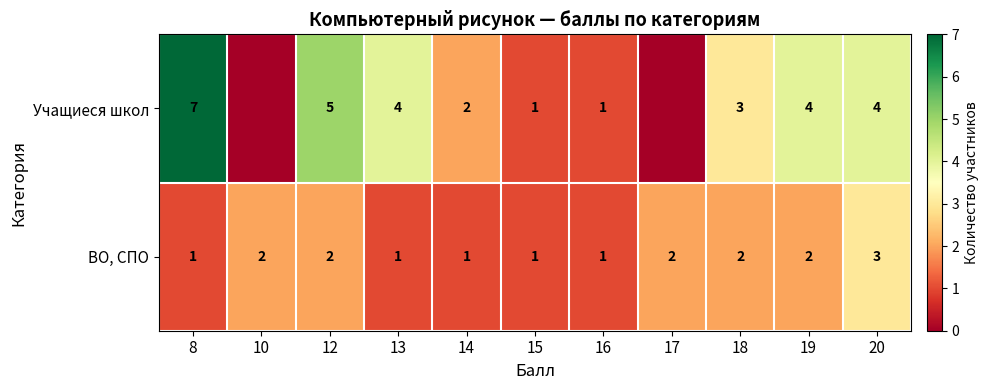

What is the spread (max minus min) of values at 8?

6